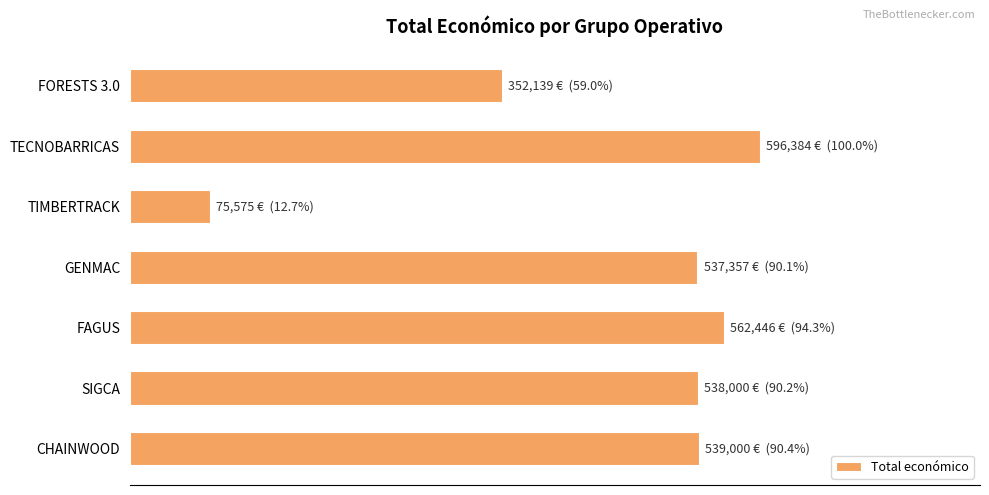

Does the chart contain any negative values?

No